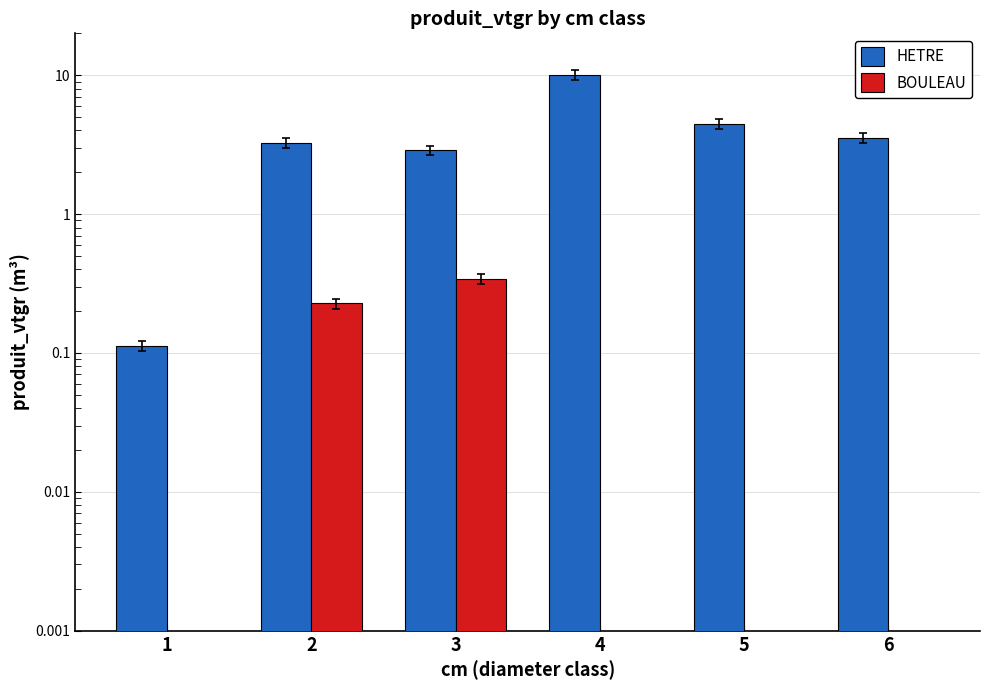

What is the sum of the BOULEAU values at 6 and 2?

0.2